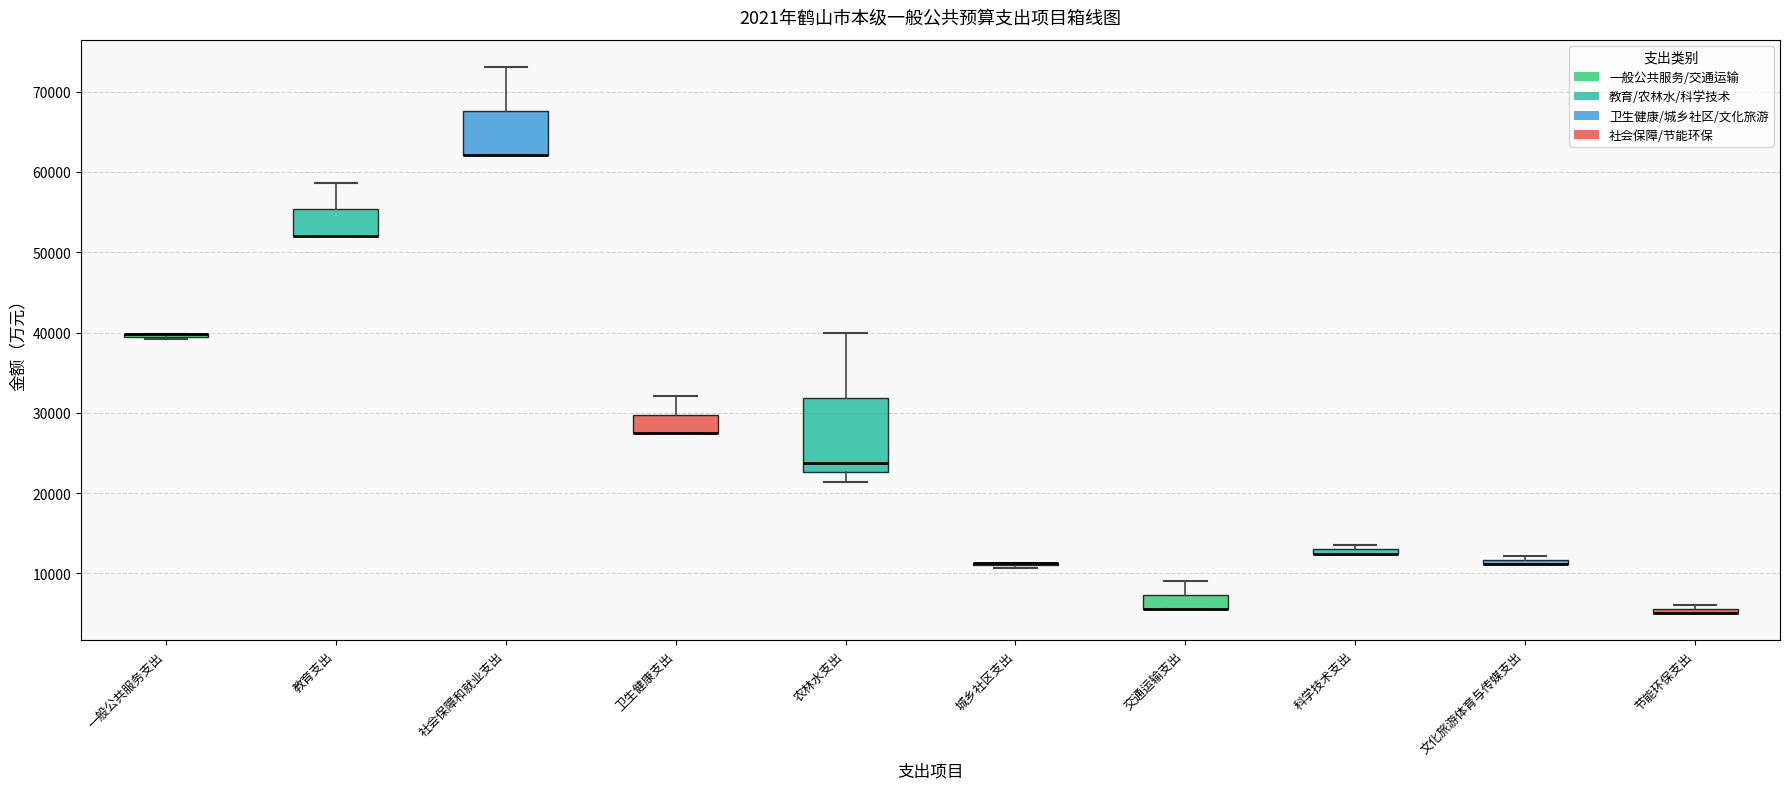

Where is the upper edge of the box for 节能环保支出 on the y-axis? The values are not printed on the chart, so give them approximately, as read against the axis.

6000